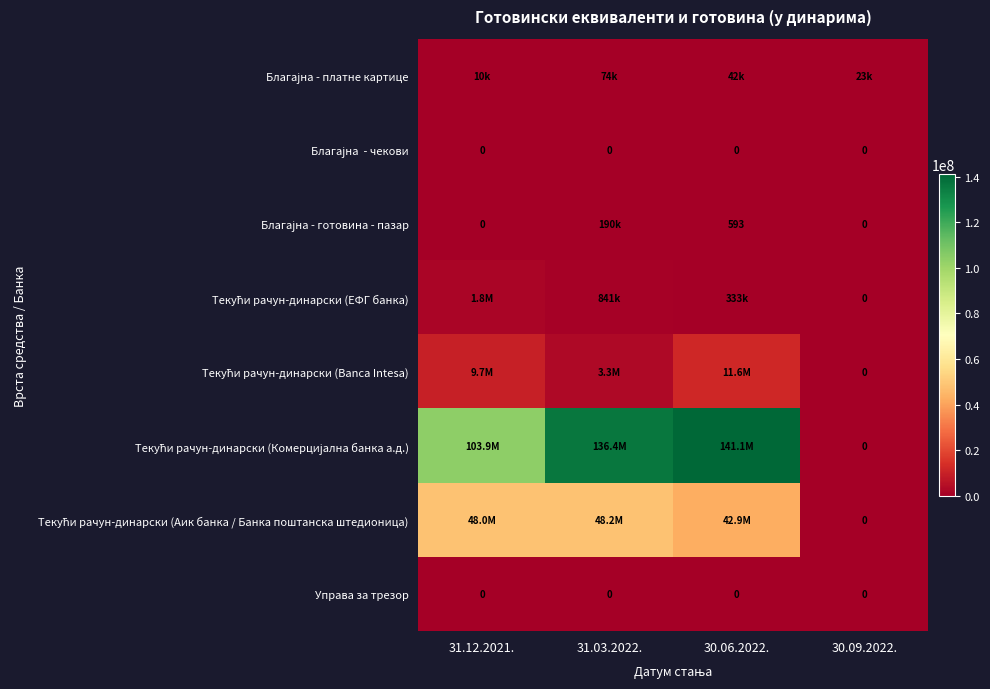

Which category has the highest value in the Благајна - платне картице series?

31.03.2022.